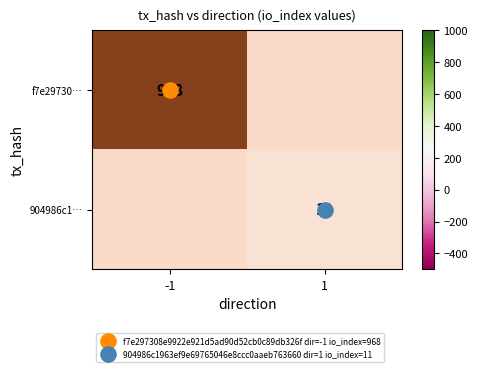

Which series changed the most between -1 and 1?

f7e29730…